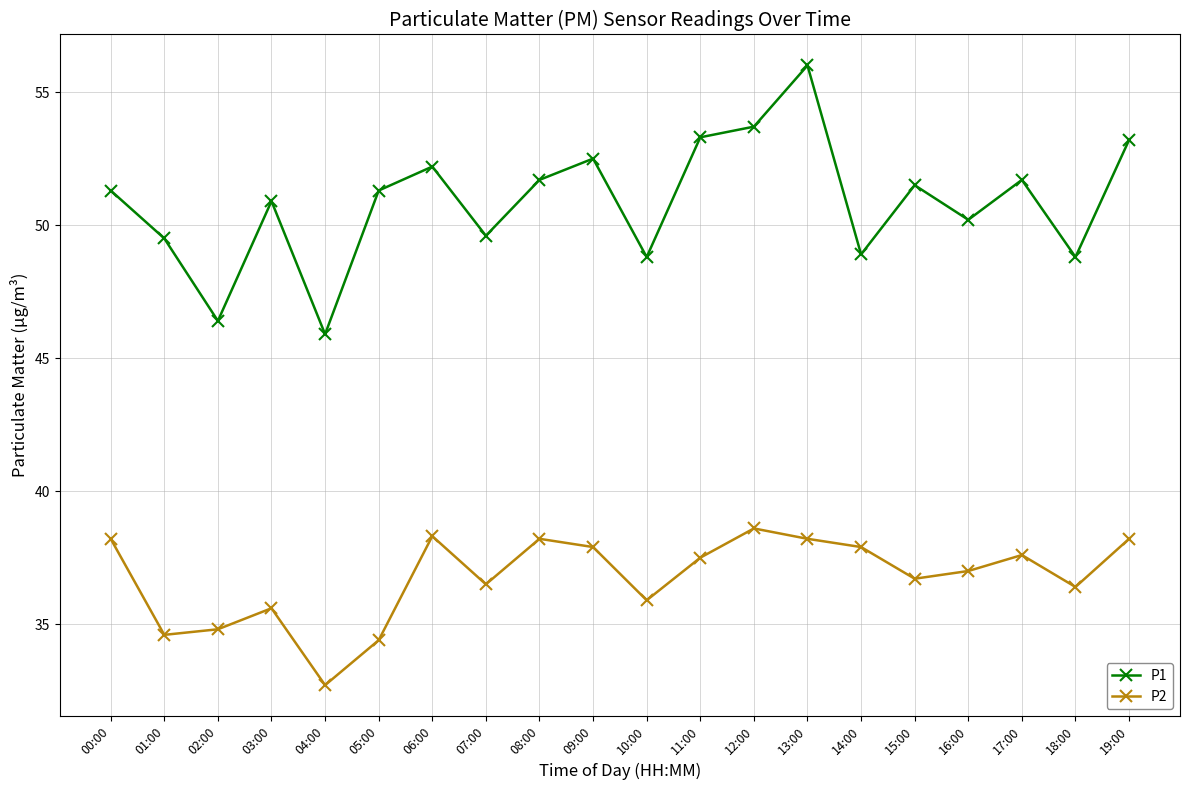

At which label does P2 reach its minimum?

04:00